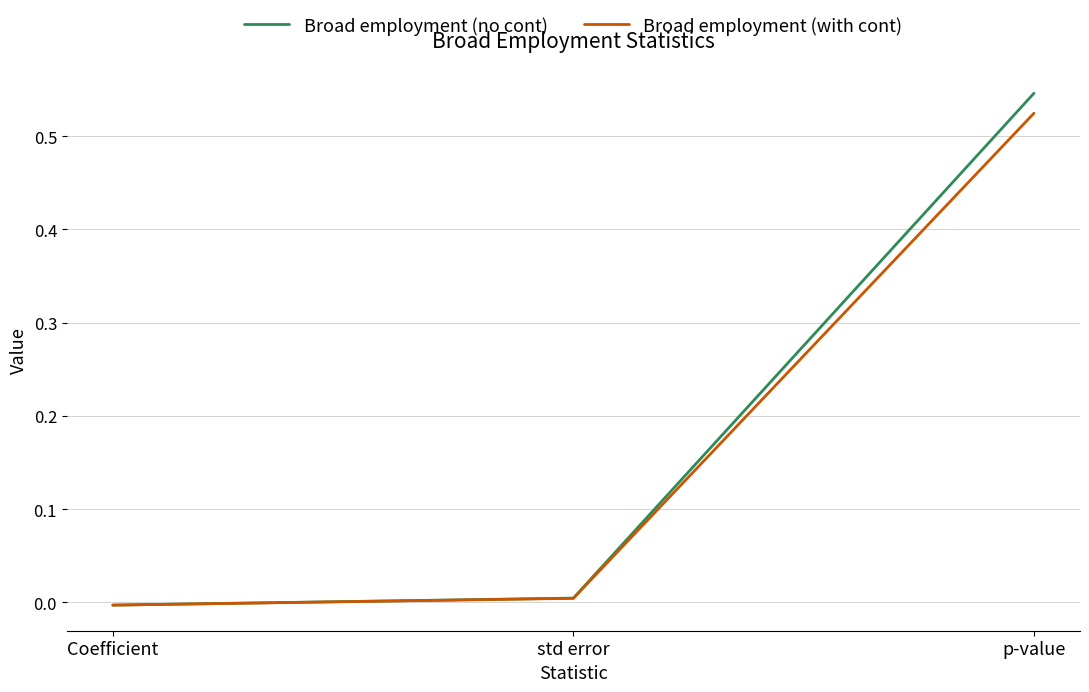

Count the number of categories in the chart.

3